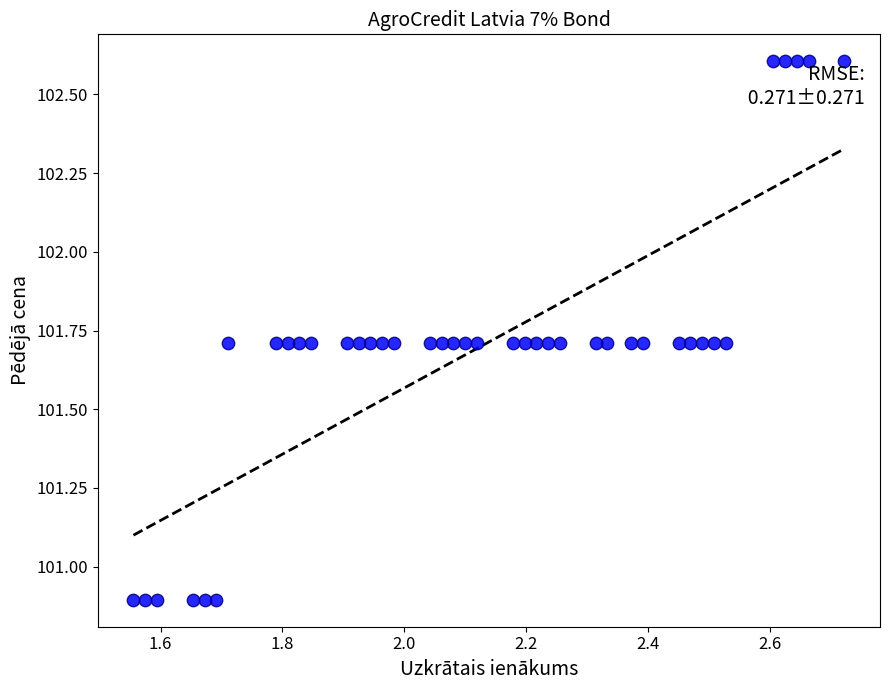

What is the range of X values (max minus min)?

1.2